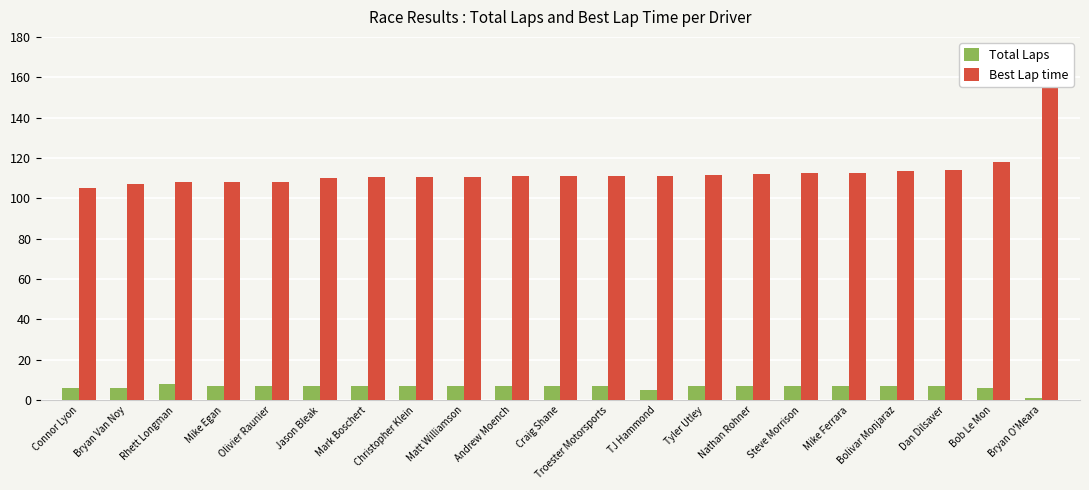

List the series in order of their overall mean, lowest first.

Total Laps, Best Lap time